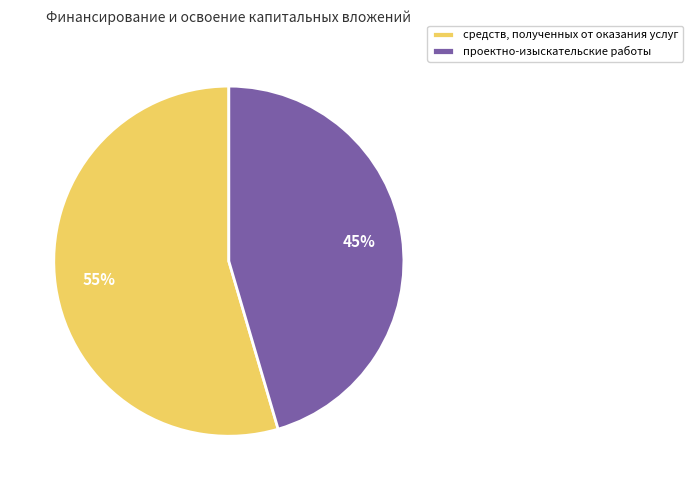

Is it true that средств, полученных от оказания услуг is 55% of the pie?

True